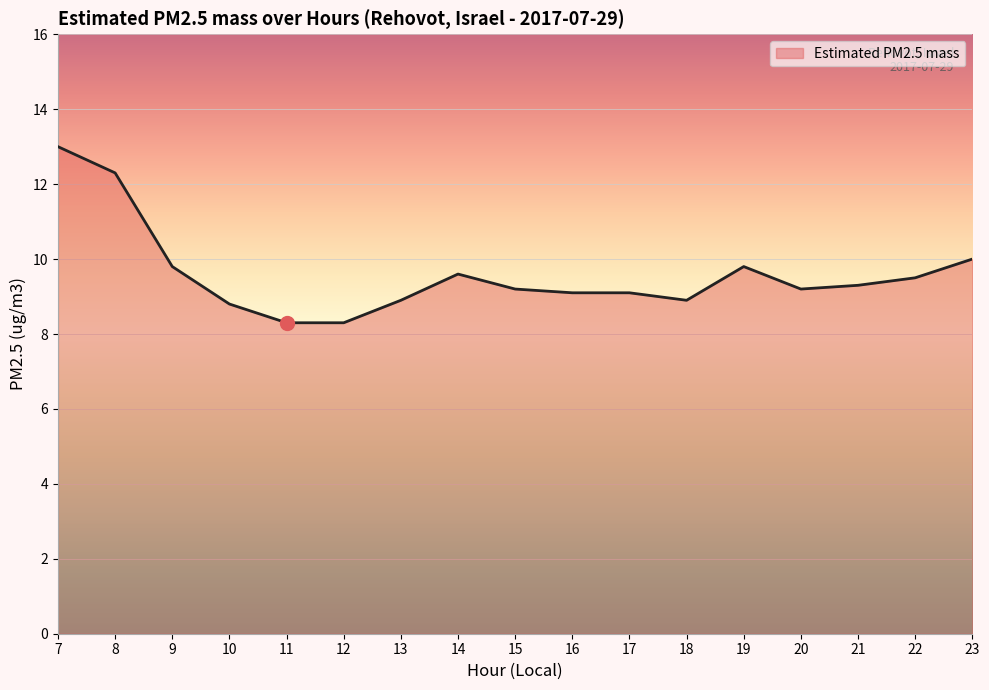

What is the difference between the maximum and minimum values?

4.7